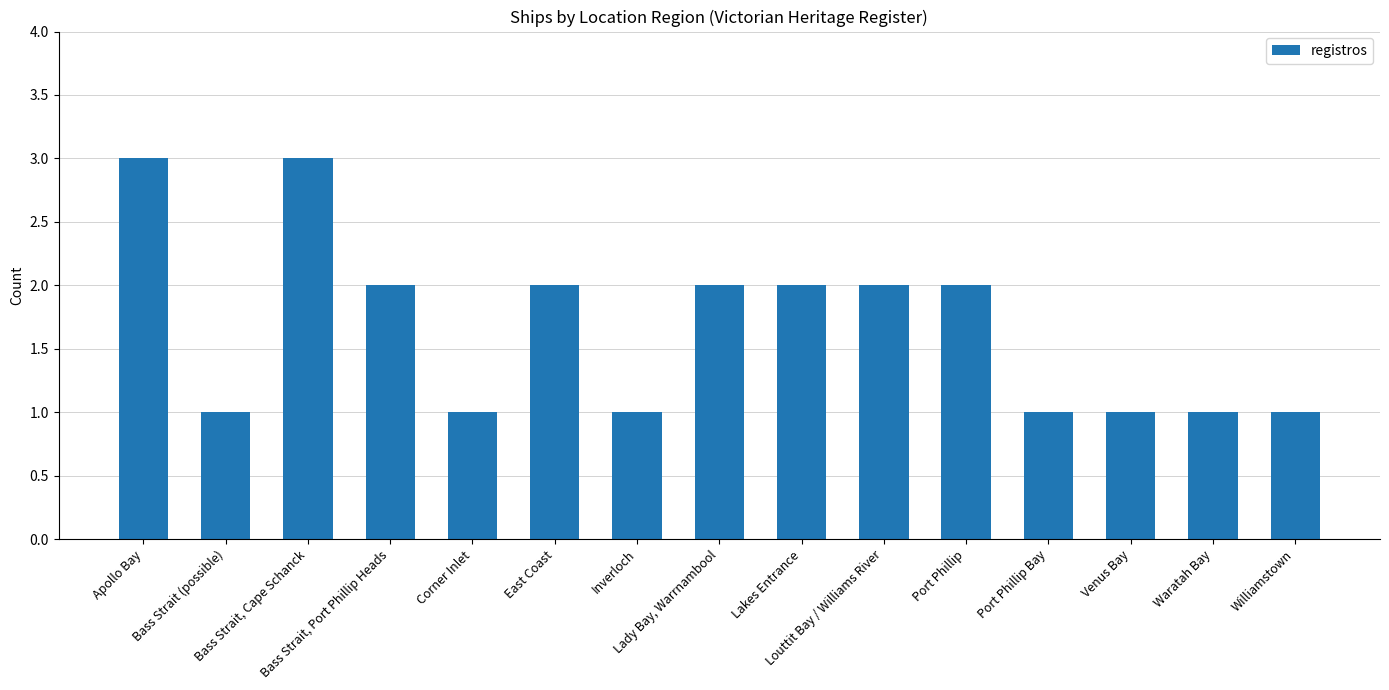

How many distinct data groups are displayed?

1